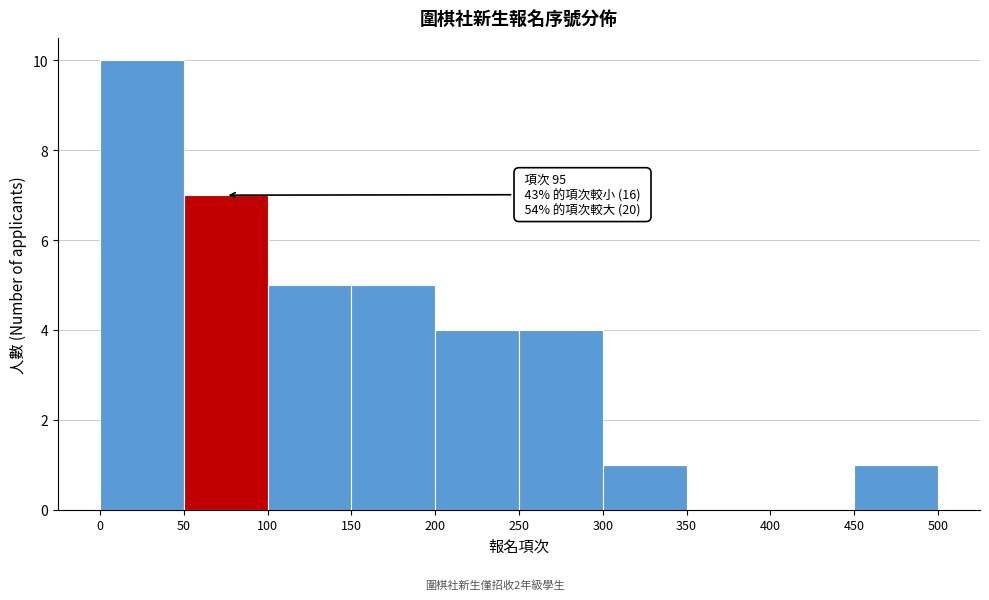

Which range on the x-axis has the tallest bar?

0 to 50